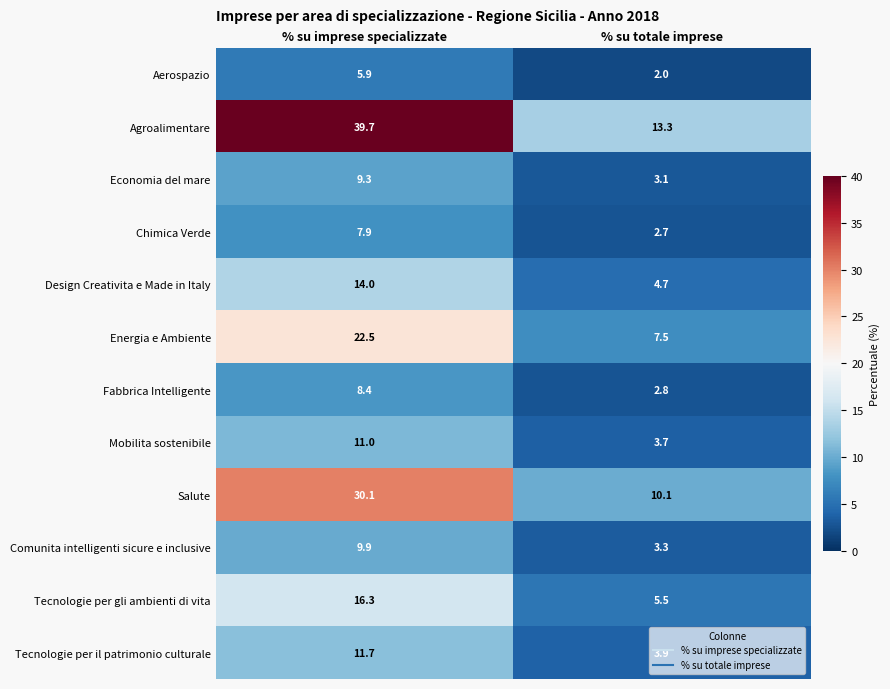

Which series has the largest total across all categories?

Agroalimentare